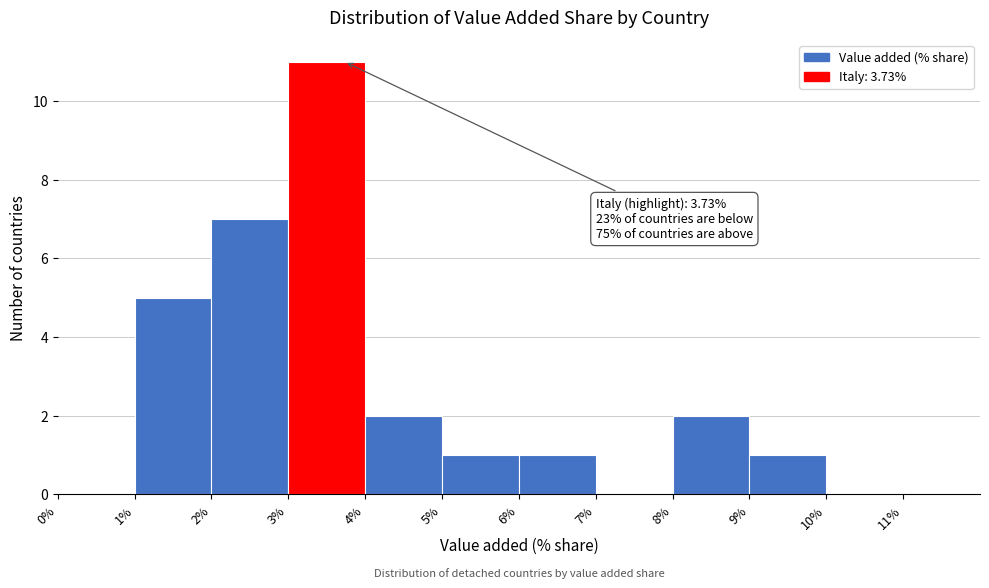

Over which range of the x-axis is the bar tallest?

3% to 4%